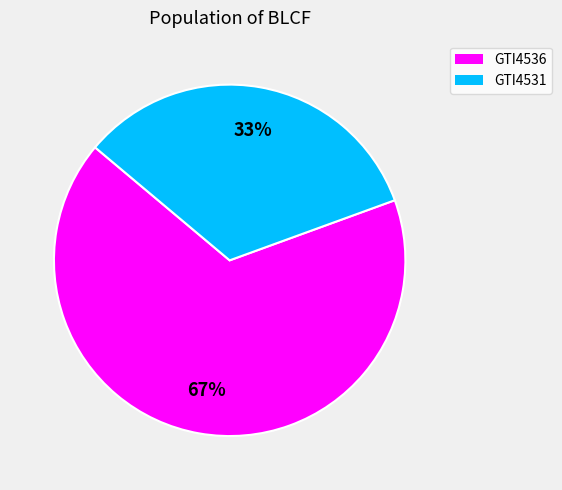

What is the ratio of the value at GTI4536 to the value at GTI4531?

2.0